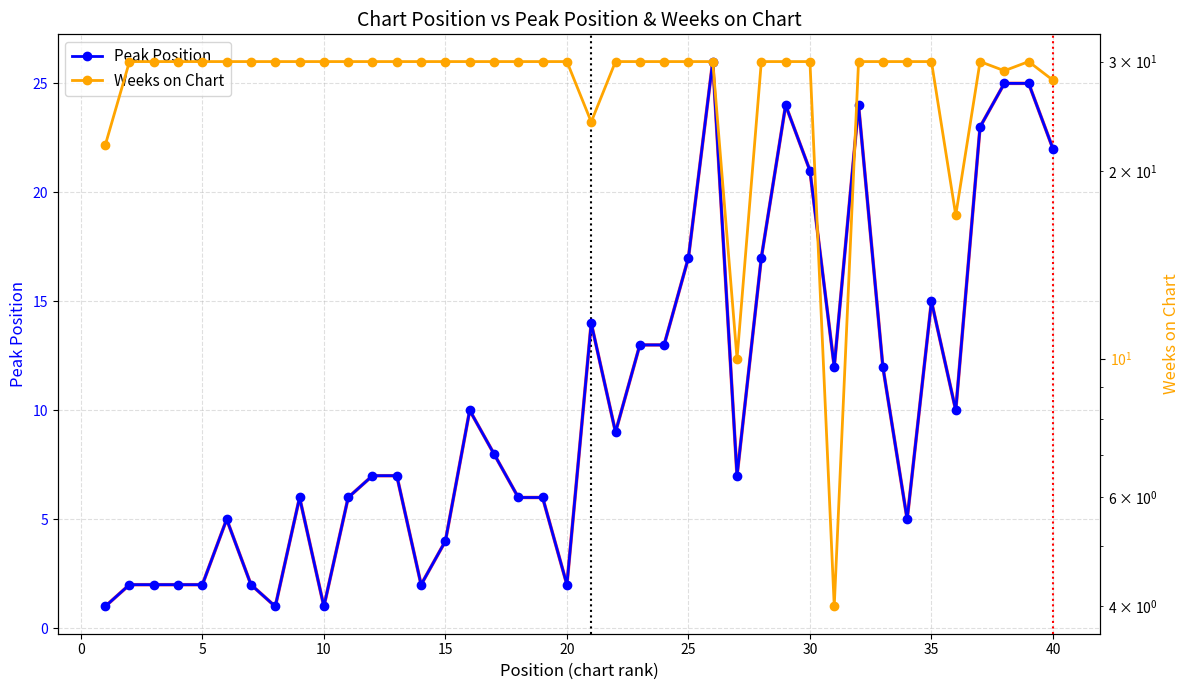

At how many categories does at least one series exceed 6?

40